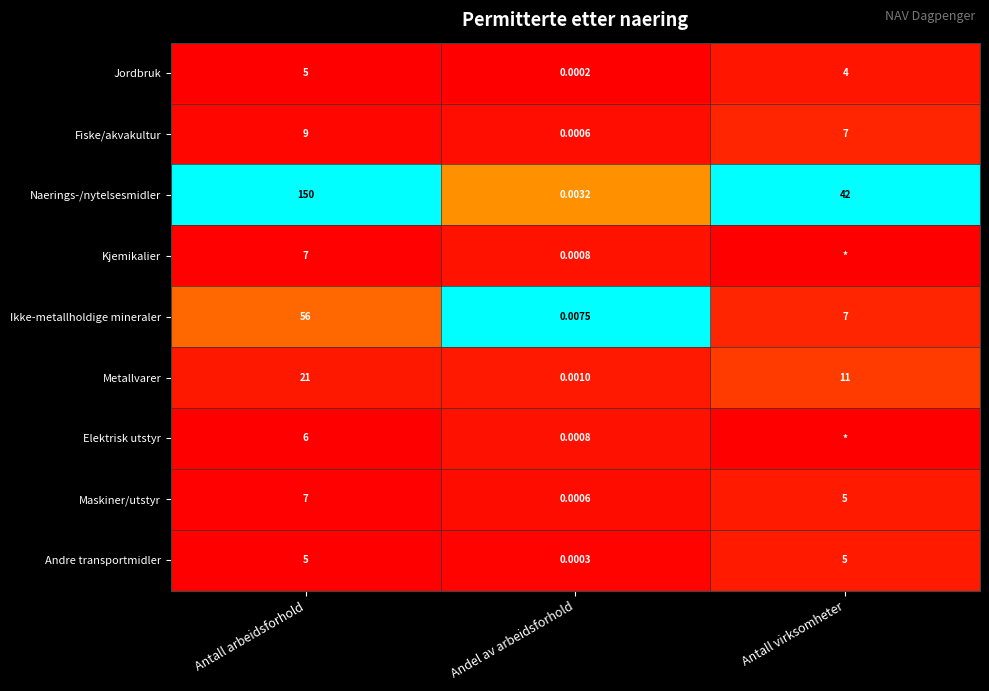

At which label does Fiske/akvakultur first exceed 7?

Antall arbeidsforhold